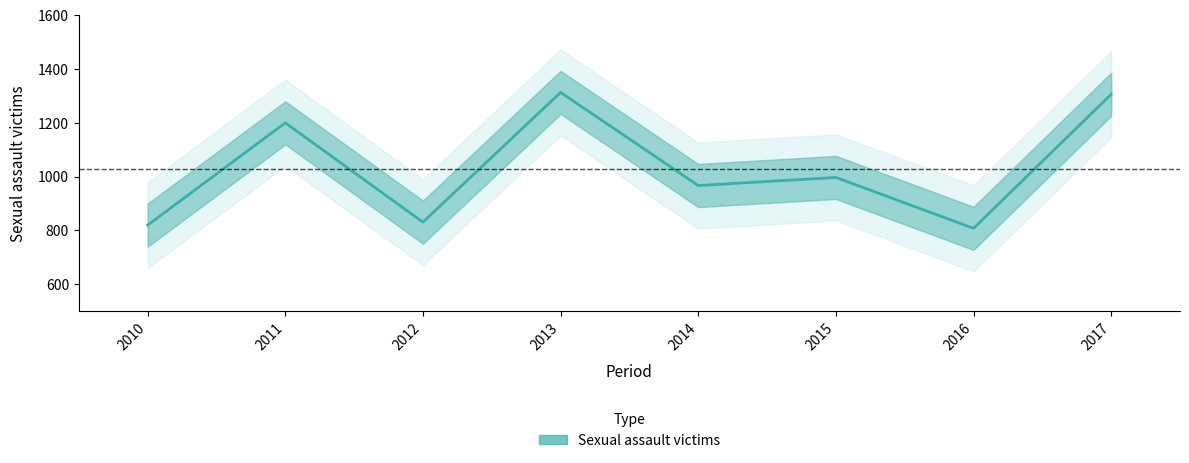

Where is the first local maximum?

2011